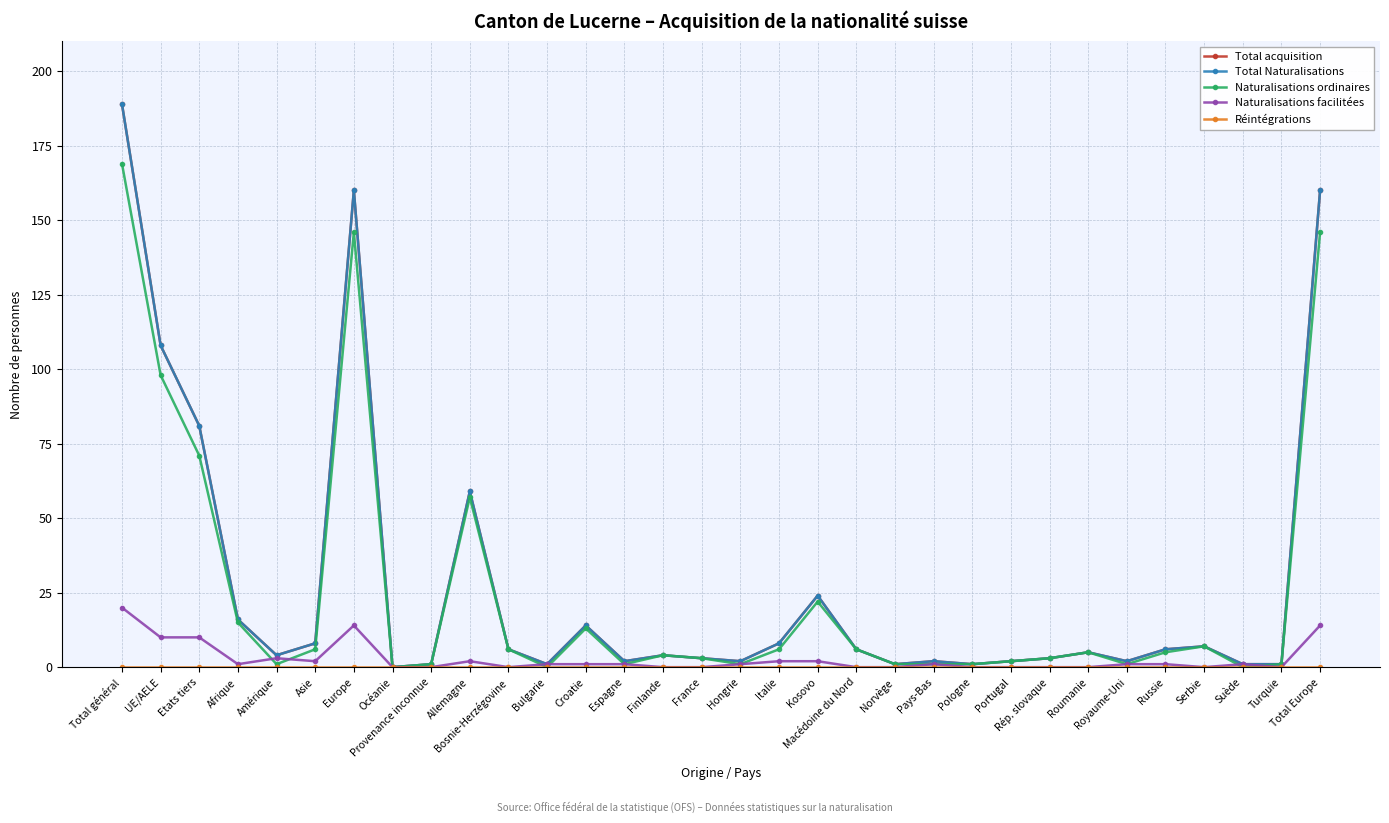

Between Afrique and Asie, which series saw the biggest shift?

Naturalisations ordinaires